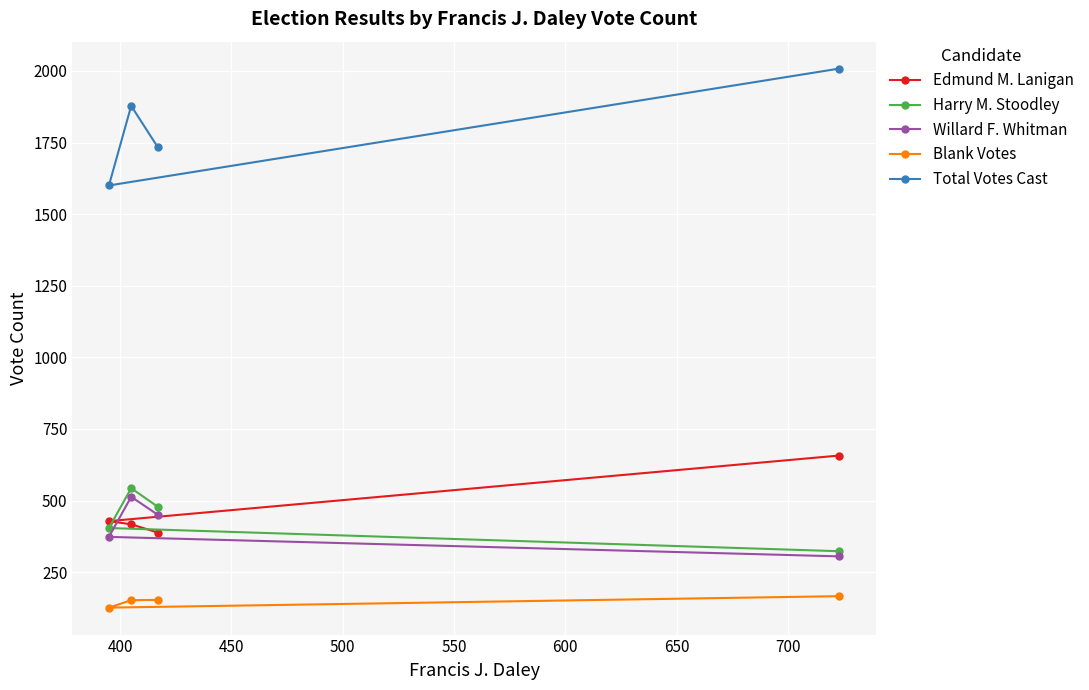

What is the lowest value of the Blank Votes series?

126